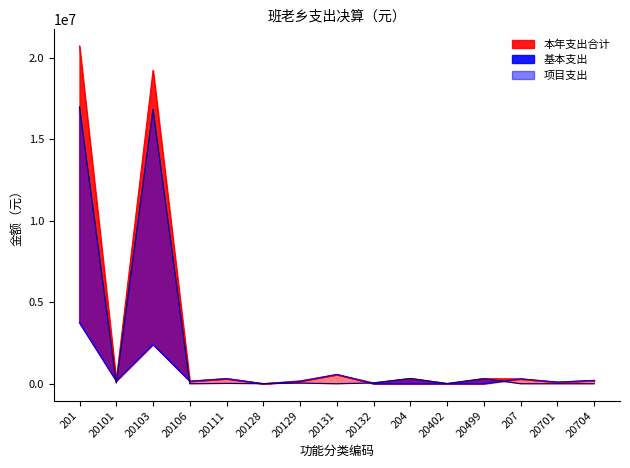

What is the value of the 基本支出 point at the 13th from the left?

299208.0